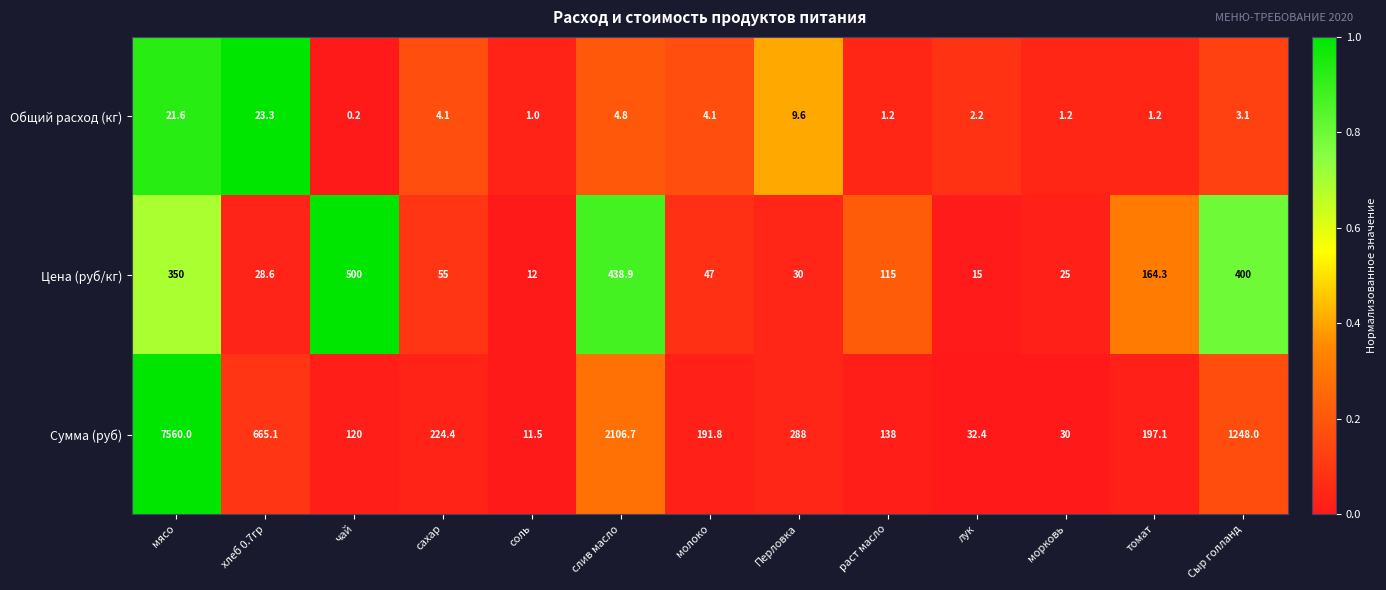

Between лук and томат, which series saw the biggest shift?

Сумма (руб)